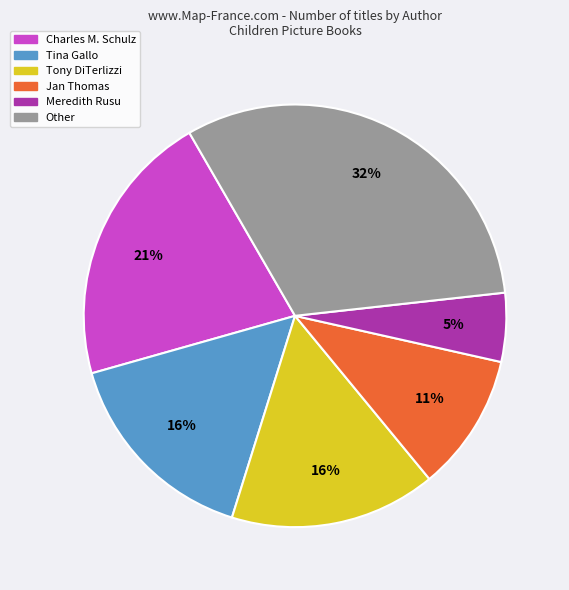

To the nearest percent, what is the average slice percentage?

17%